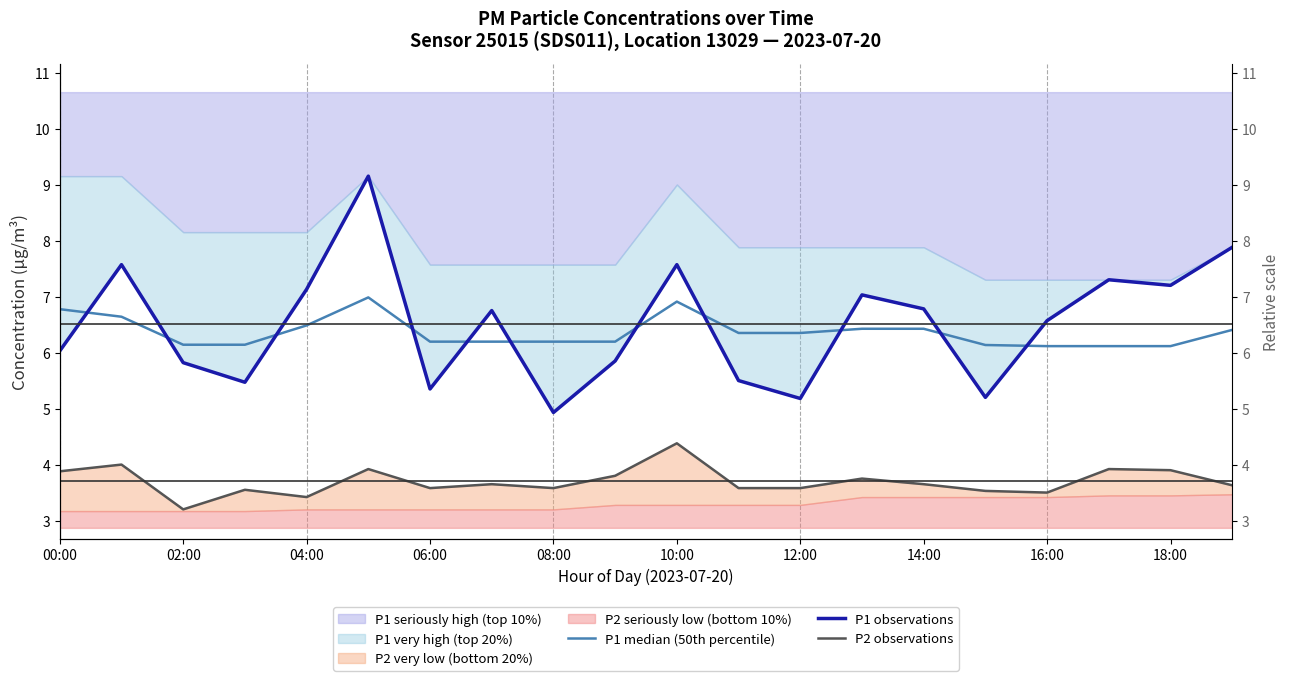

At 10:00, list the series in order from smallest to largest.

P2 observations, P1 median (50th percentile), P1 observations